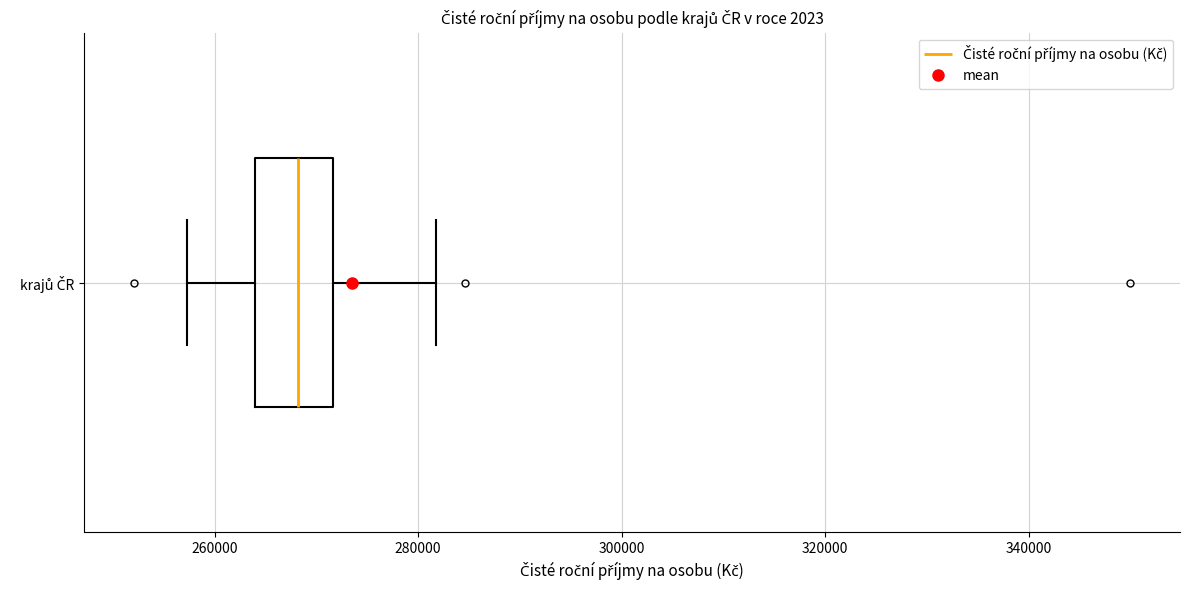

Transcribe this box plot: give where the median line is, the range the box spans, and where the two whiskers end, as read against the x-axis. The values are not printed on the chart, so give them approximately, as read against the axis.

median 268000, box 264000 to 272000, whiskers 258000 to 282000